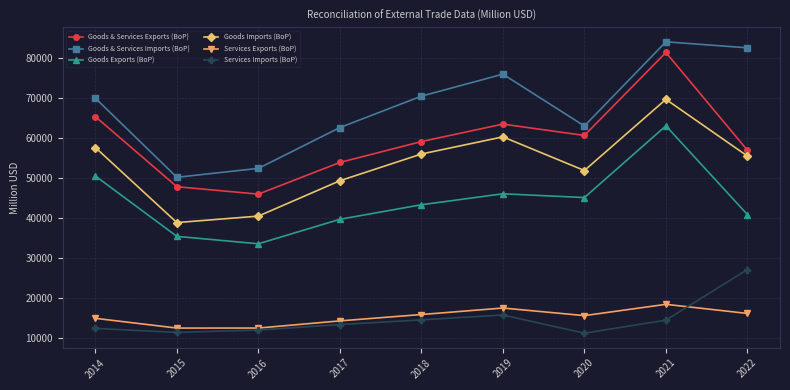

True or false: Goods Imports (BoP) has more than 1 points higher than both neighbors.

True